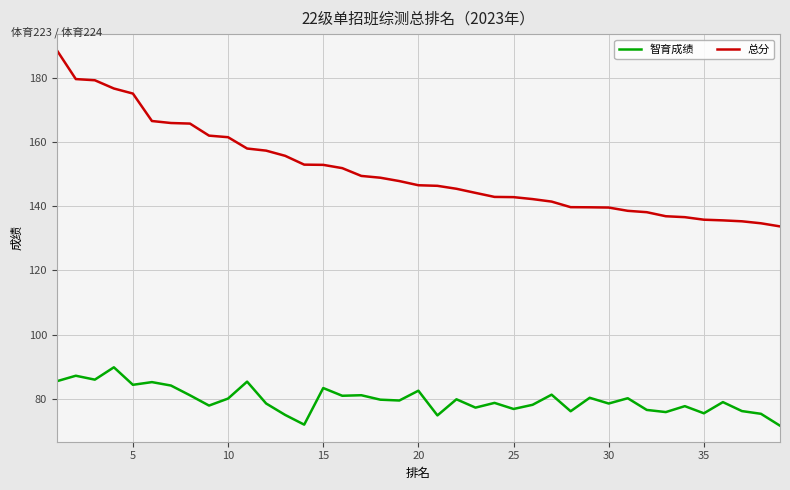

Which series has the widest spread of values?

总分